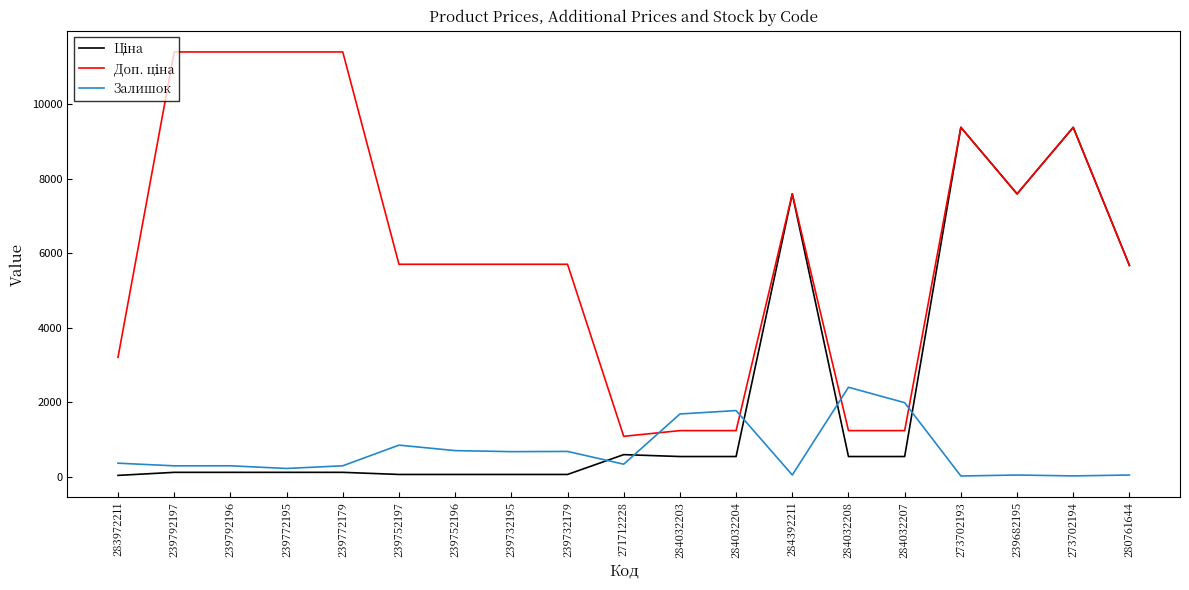

Between 271712228 and 284032204, which series saw the biggest shift?

Залишок